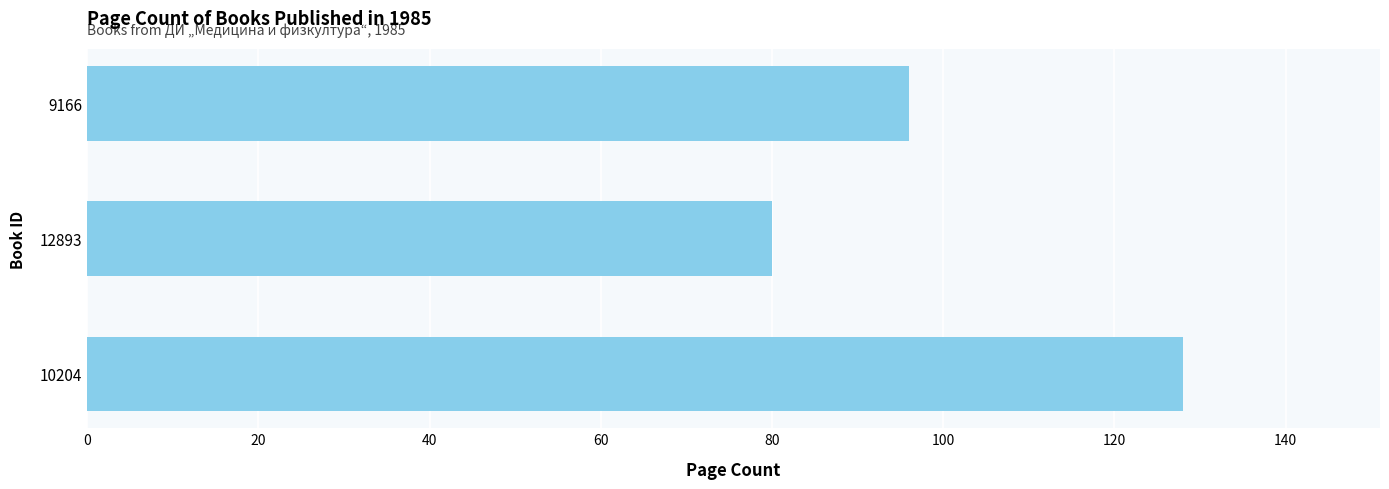

The chart shows a value of 166 at 9166. True or false?

False